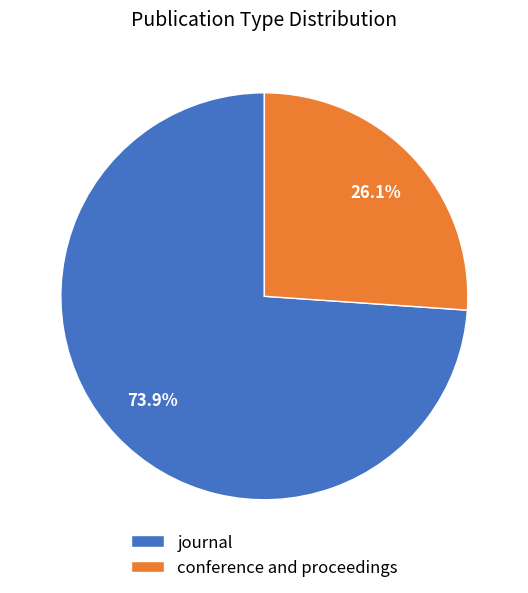

Does journal account for over 50% of the chart?

Yes